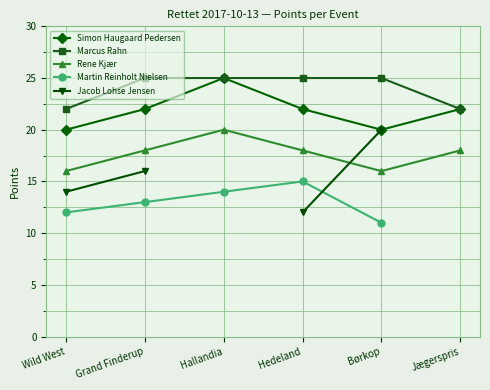

What is the value of the Marcus Rahn point at the 6th from the left?

22